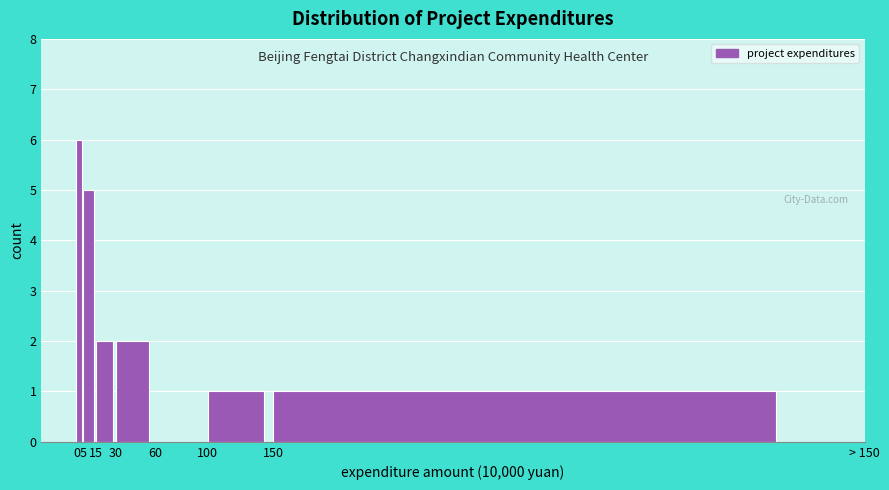

Reading right to left, transcribe all the data shown in this chart.

150=1	100=1	60=0	30=2	15=2	5=5	0=6